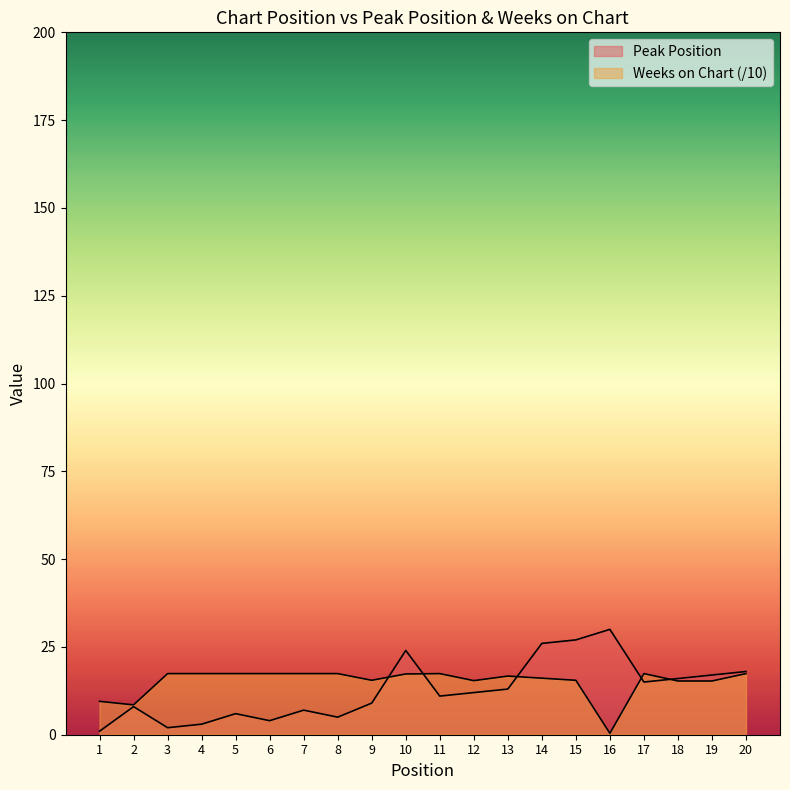

Rank the categories by Weeks on Chart value from lowest to highest.

16, 2, 1, 18, 19, 12, 9, 15, 14, 13, 10, 3, 4, 5, 6, 7, 8, 11, 17, 20